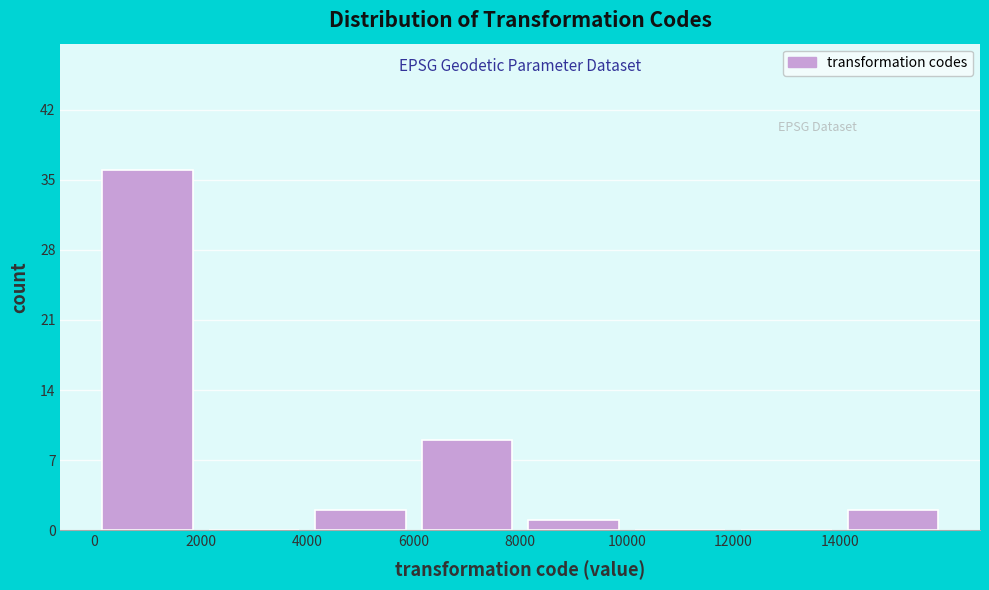

Reading left to right, list every bar in this chart as the range it spans on the x-axis followed by its height. The values are not printed on the chart, so give them approximately, as read against the axis.

0 to 2000: 36
2000 to 4000: 0
4000 to 6000: 2
6000 to 8000: 9
8000 to 10000: 1
10000 to 12000: 0
12000 to 14000: 0
14000 to 16000: 2